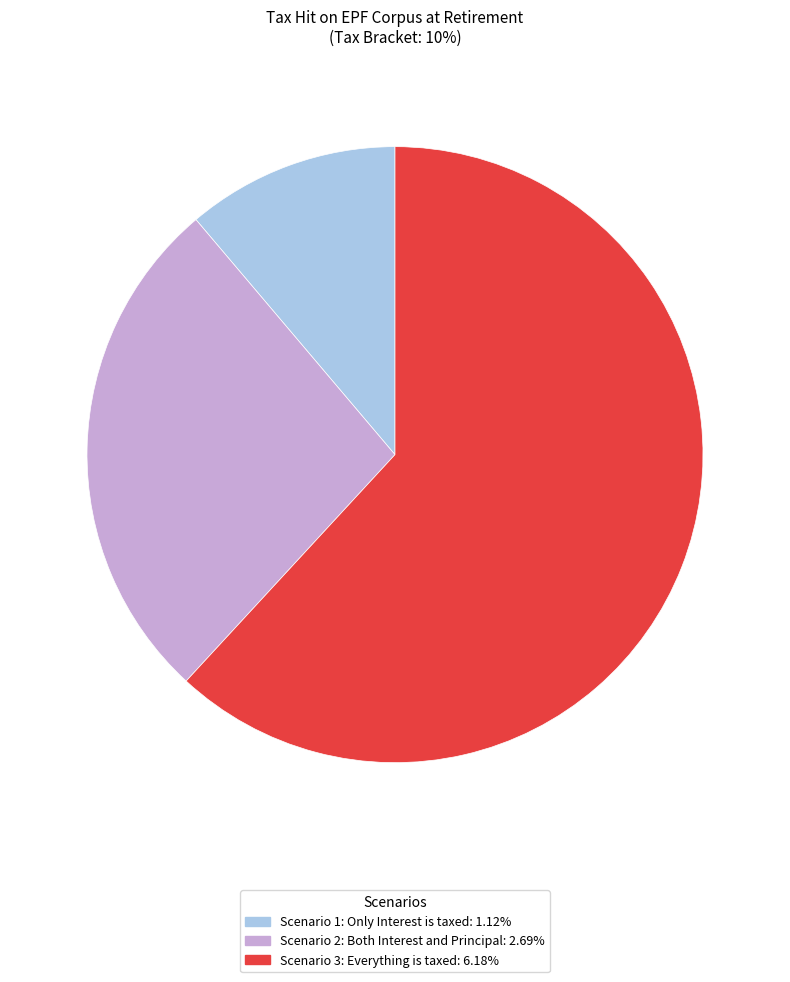

Which slice is the largest?

Scenario 3: Everything is taxed